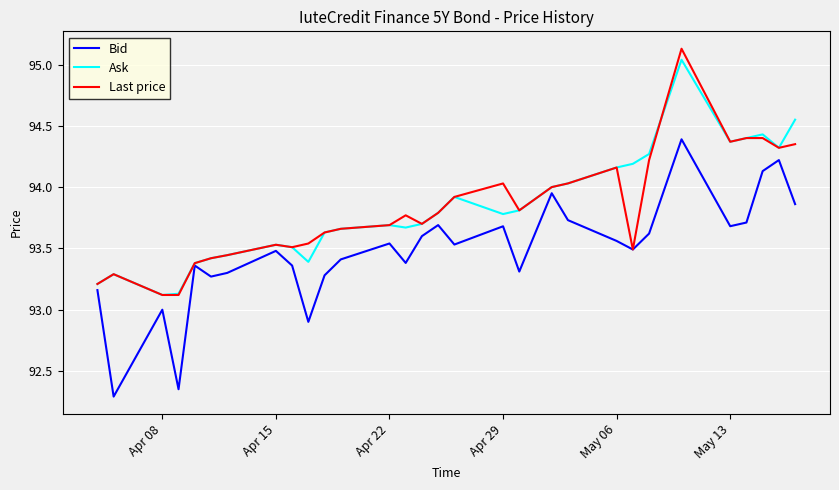

What is the minimum value shown in the chart?

92.3